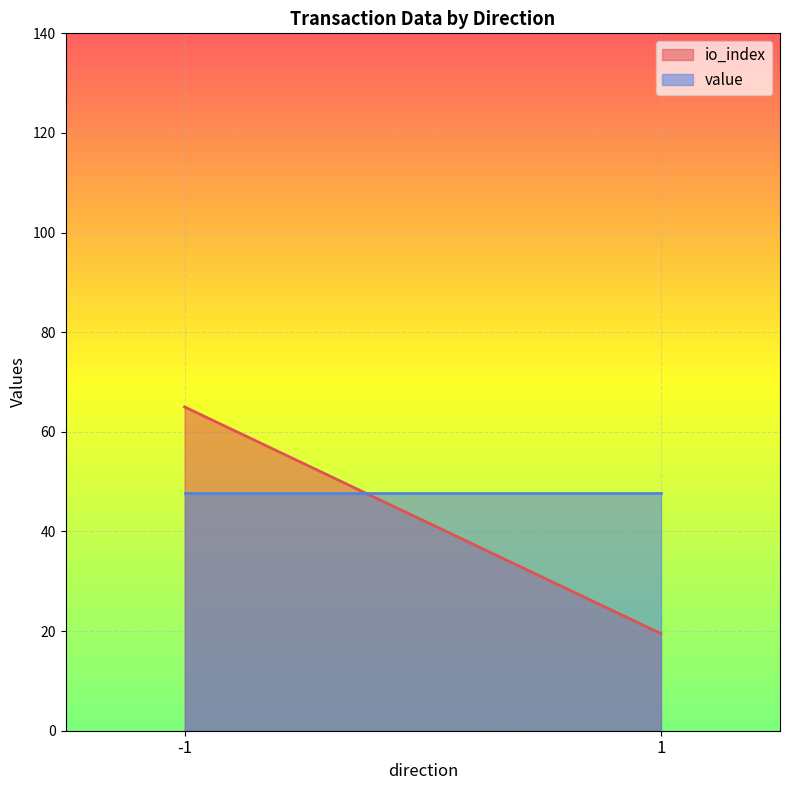

Which series ends up on top after the final intersection of value and io_index?

value